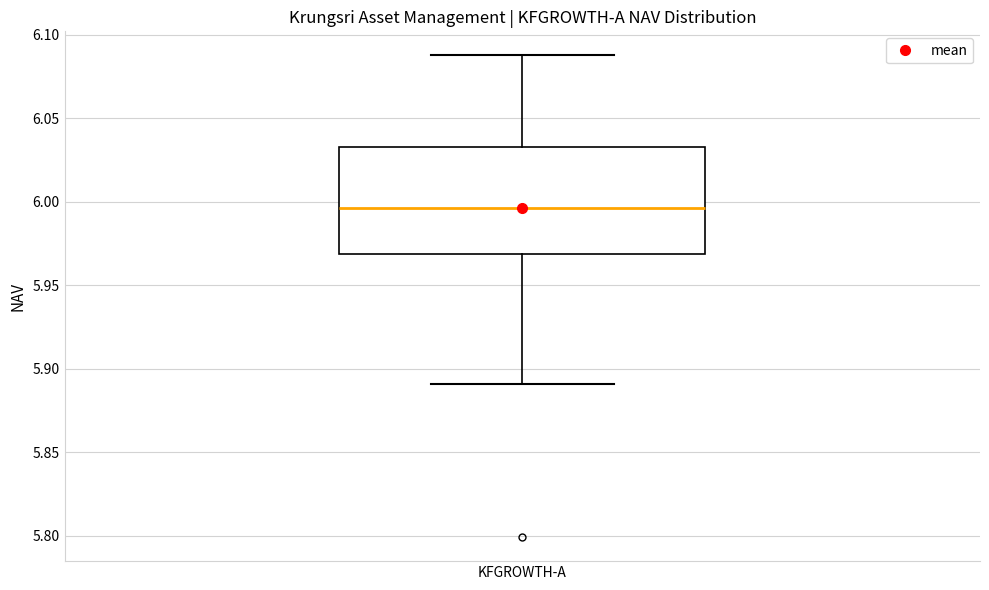

Transcribe this box plot: give where the median line is, the range the box spans, and where the two whiskers end, as read against the y-axis. The values are not printed on the chart, so give them approximately, as read against the axis.

median 5.995, box 5.970 to 6.030, whiskers 5.890 to 6.090